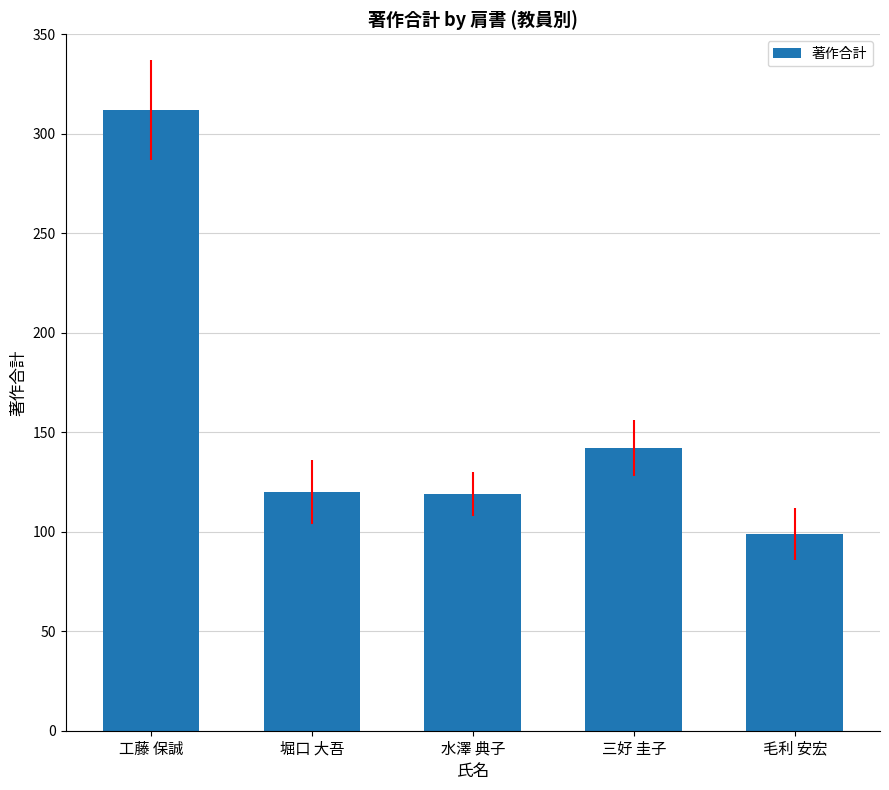

Which category has the highest value across all series?

工藤 保誠